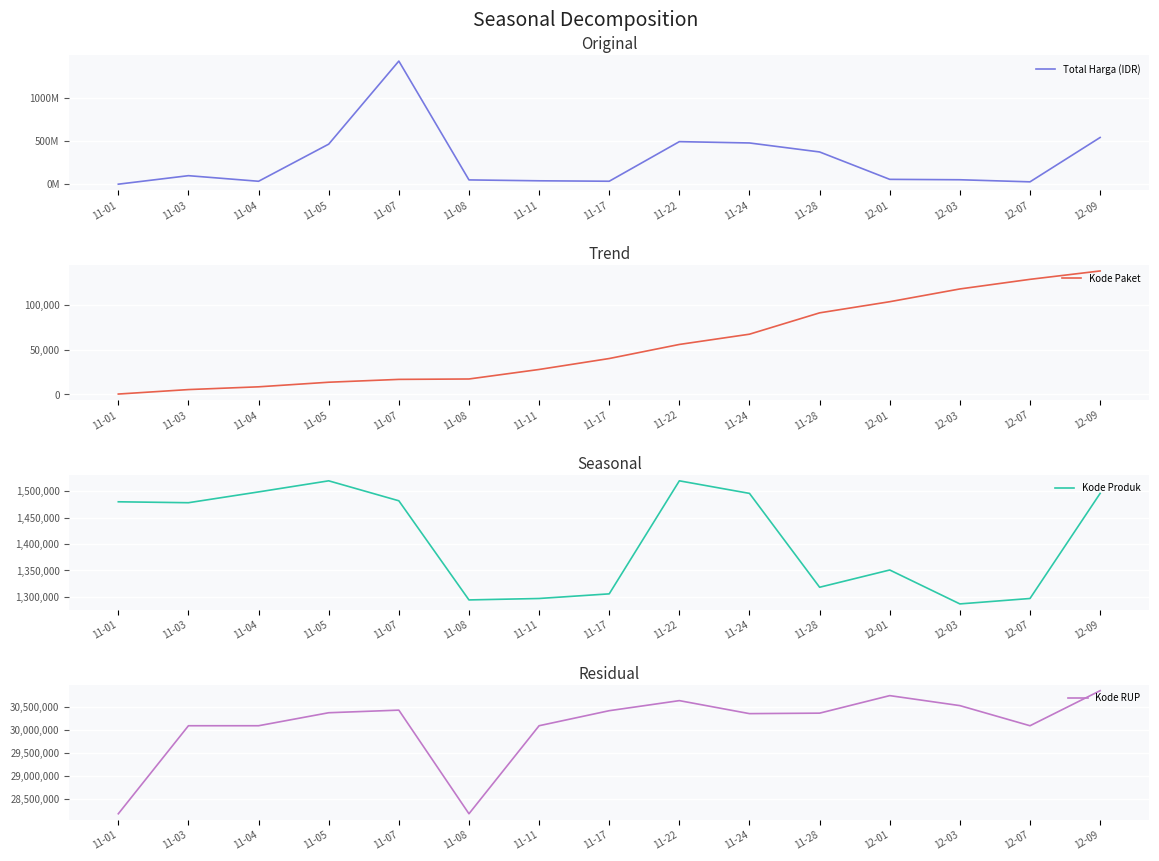

List the labels in order of Kode RUP value, smallest first.

11-01, 11-08, 11-03, 11-04, 11-11, 12-07, 11-24, 11-28, 11-05, 11-17, 11-07, 12-03, 11-22, 12-01, 12-09